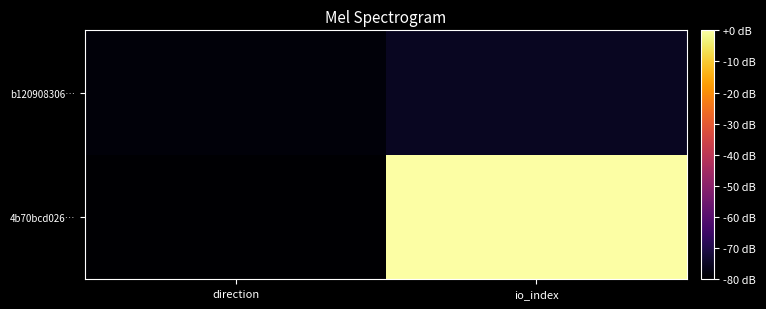

List the series in order of their overall mean, lowest first.

b120908306…, 4b70bcd026…